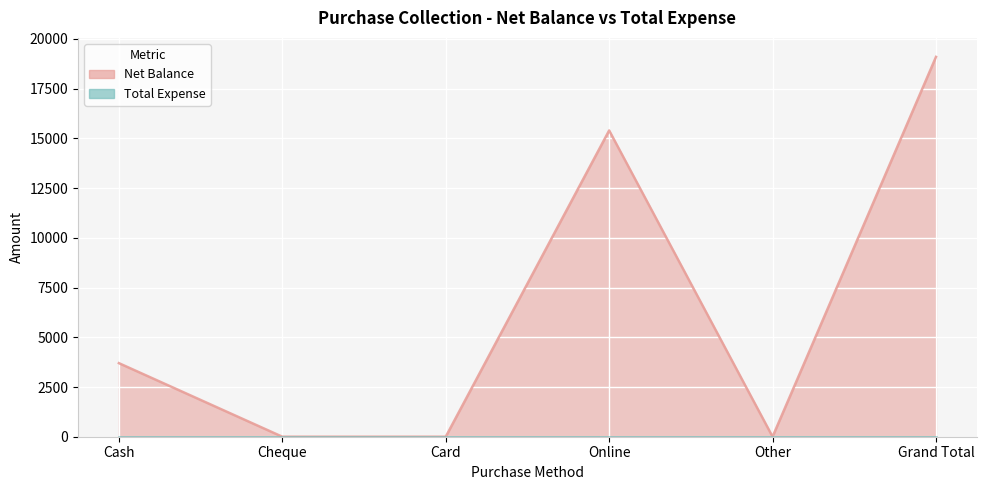

True or false: the data shows 3700 at Cash.

True